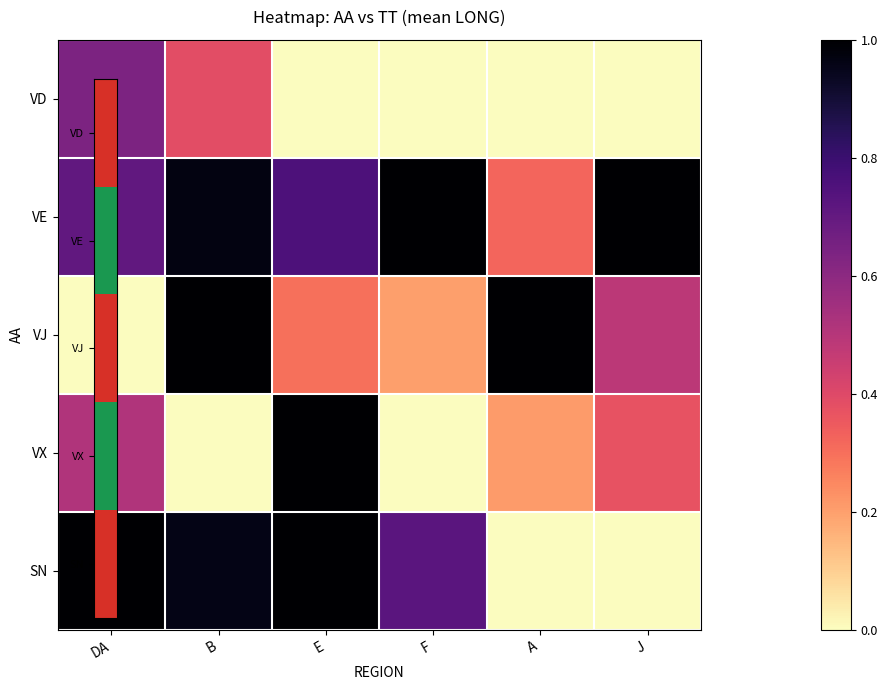

Rank the series by their average value, from lowest to highest.

VD, VX, VJ, SN, VE